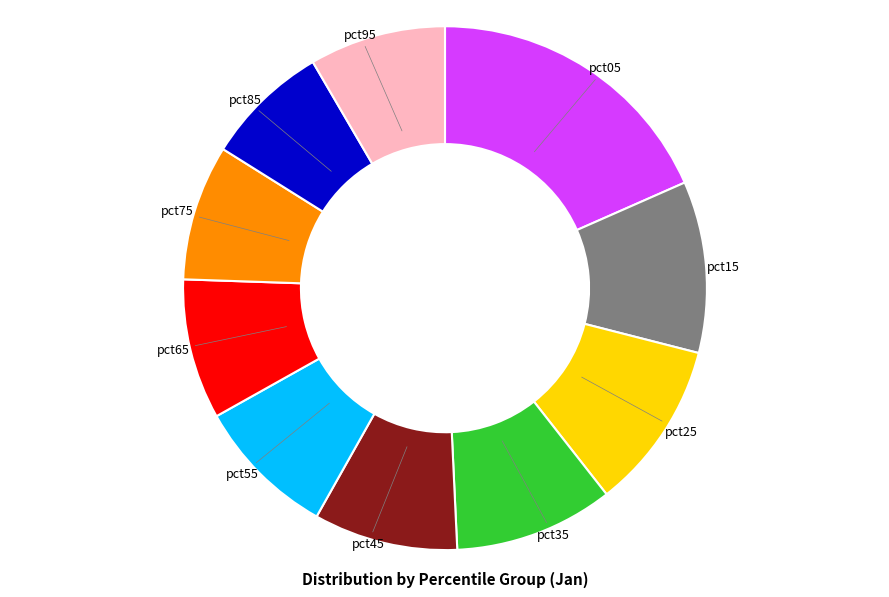

Is there any slice that represents more than half of the pie?

No